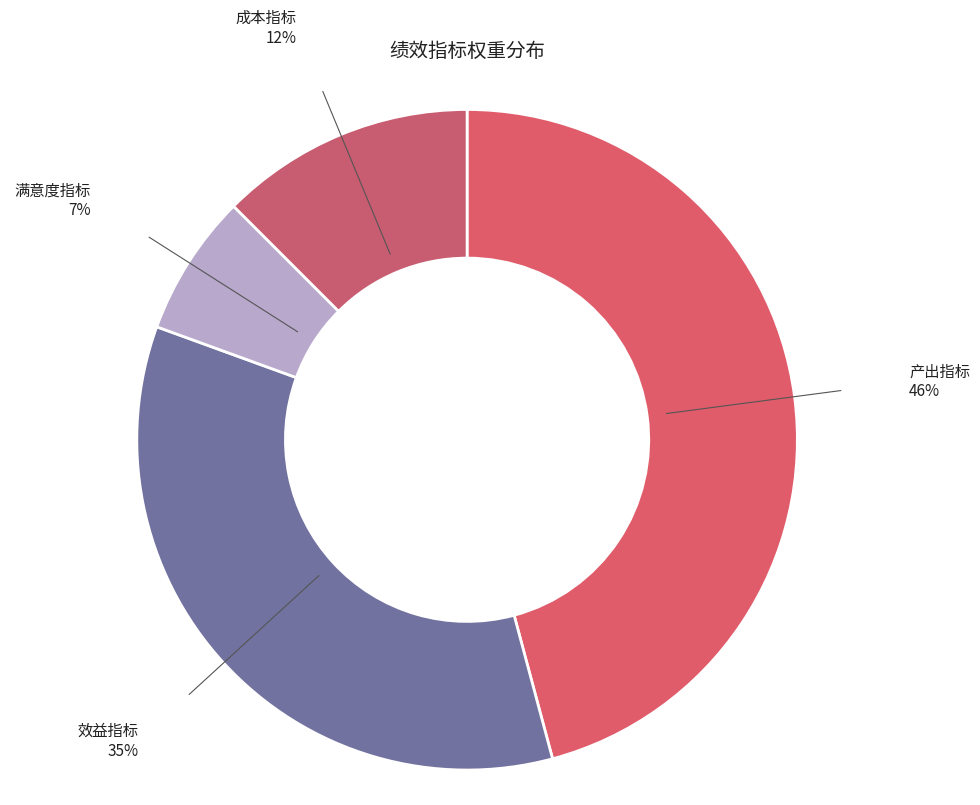

Which slice is the largest?

产出指标